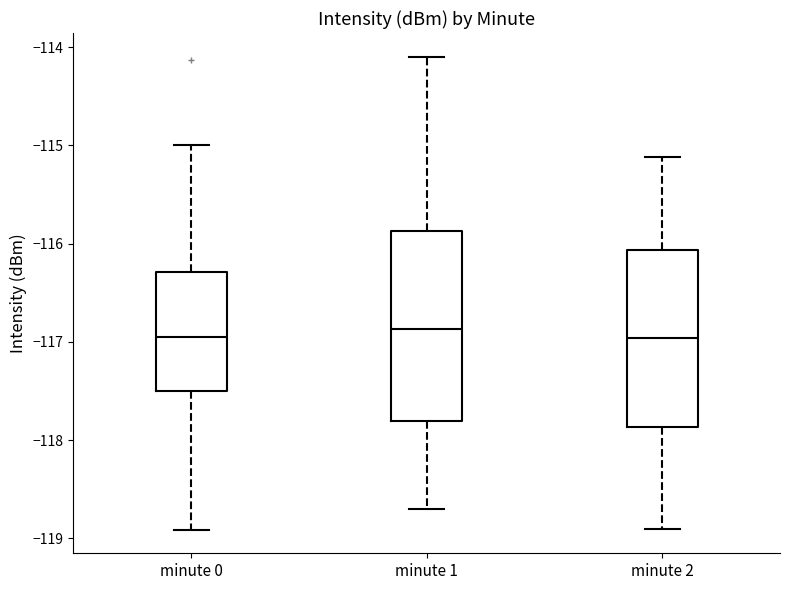

Where is the upper edge of the box for minute 2 on the y-axis? The values are not printed on the chart, so give them approximately, as read against the axis.

-116.1